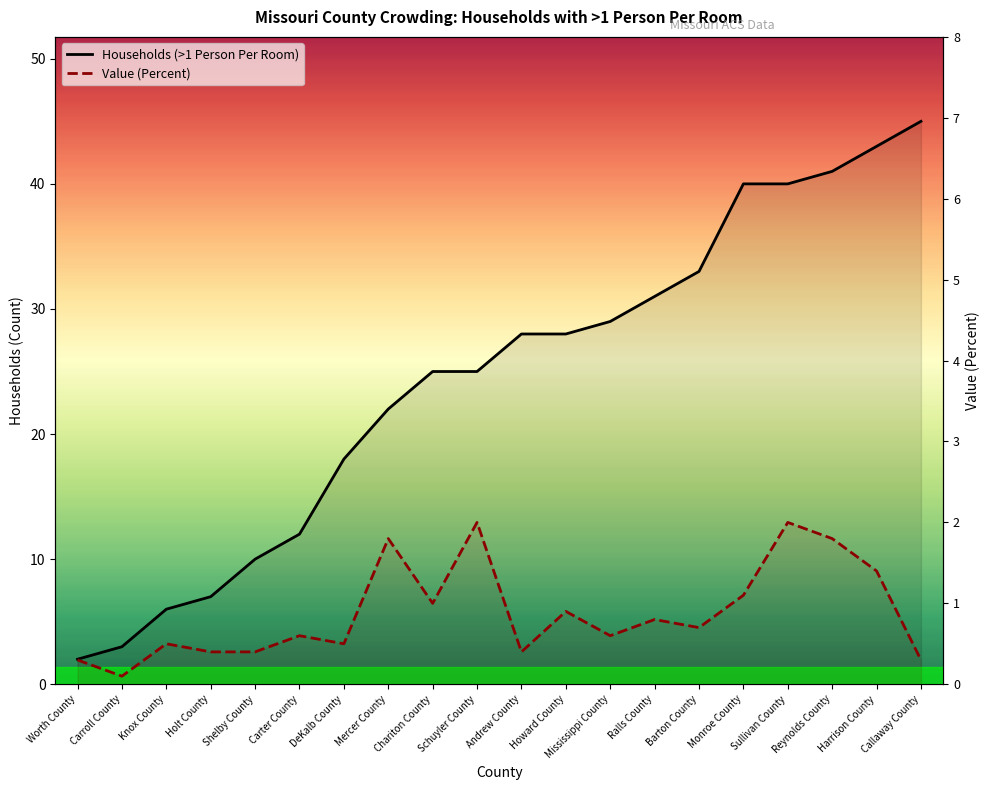

What position from the right is Chariton County?

12